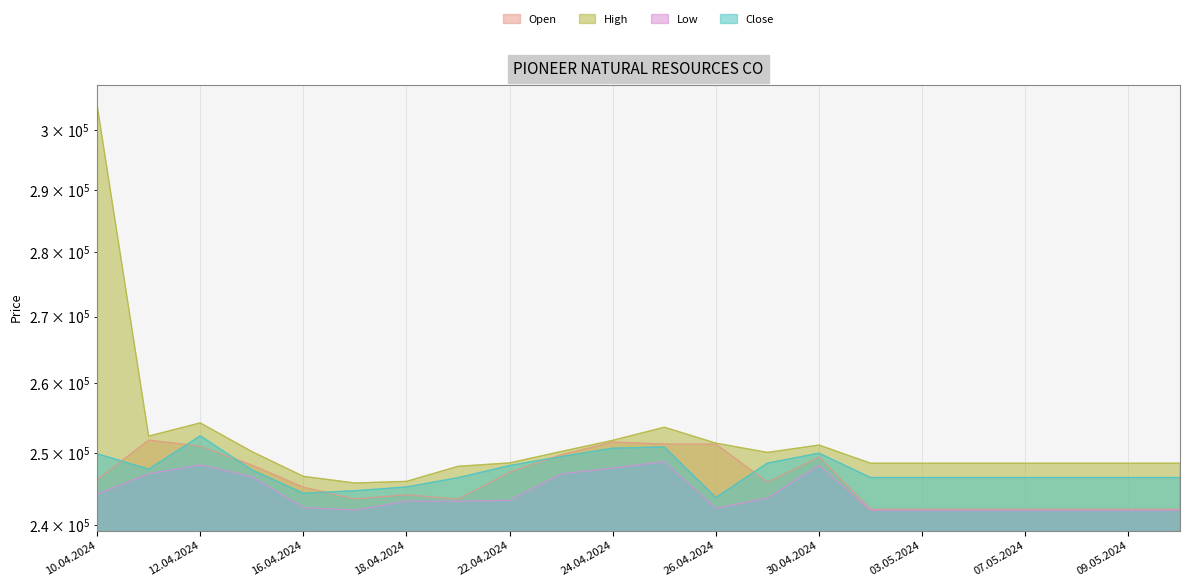

Where is the first local maximum for Close?

12.04.2024